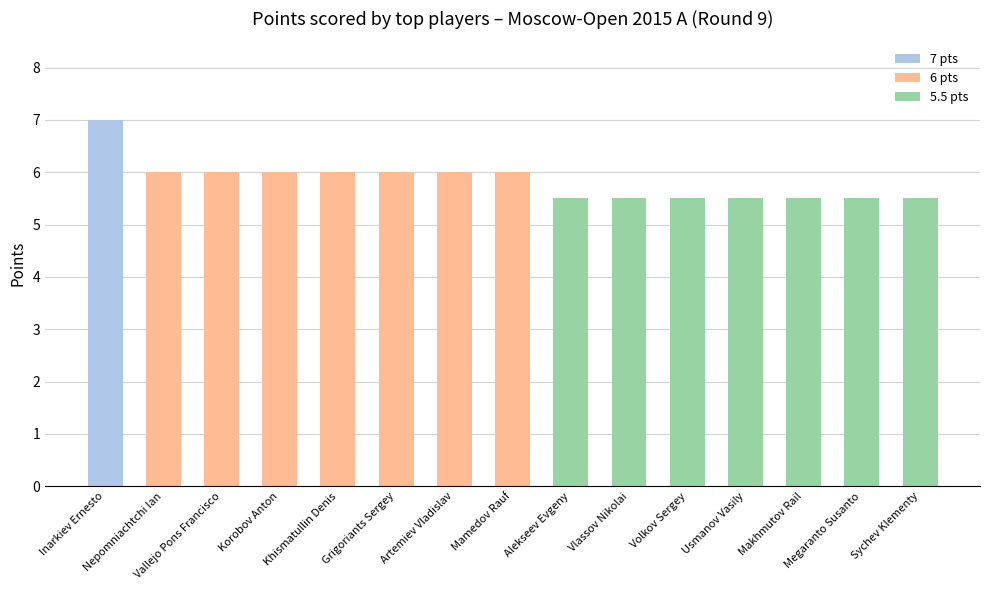

Which has a higher value, Alekseev Evgeny or Artemiev Vladislav?

Artemiev Vladislav